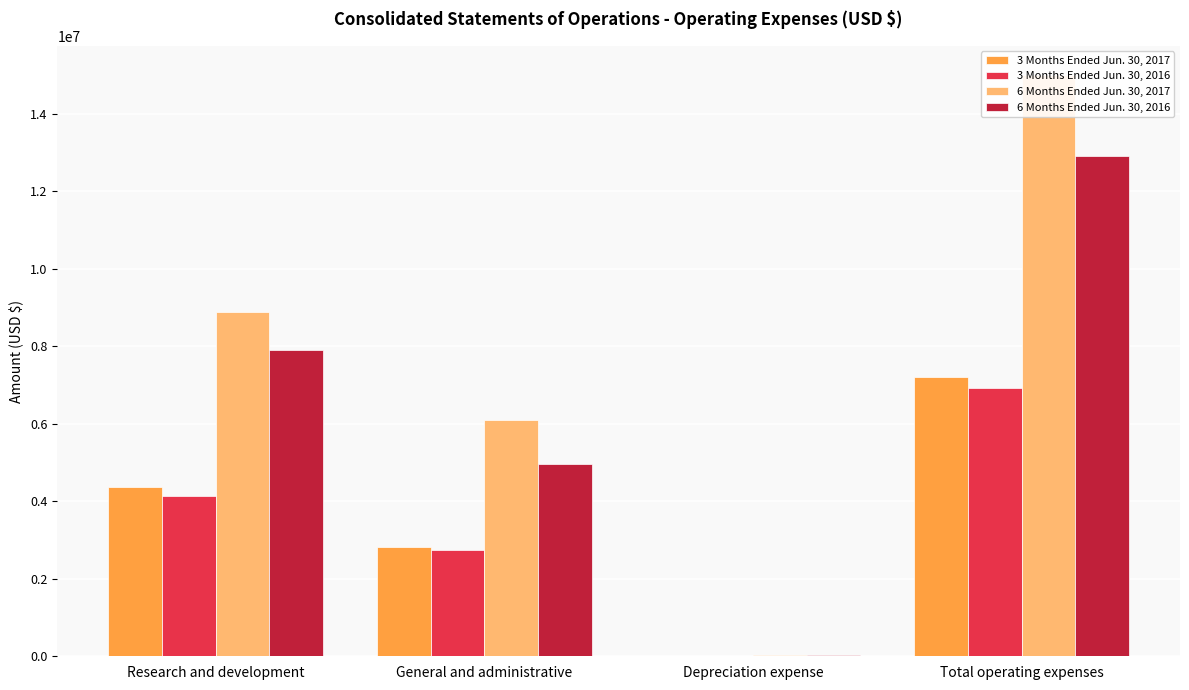

Where does the 3 Months Ended Jun. 30, 2017 series first go above 4379047?

Total operating expenses